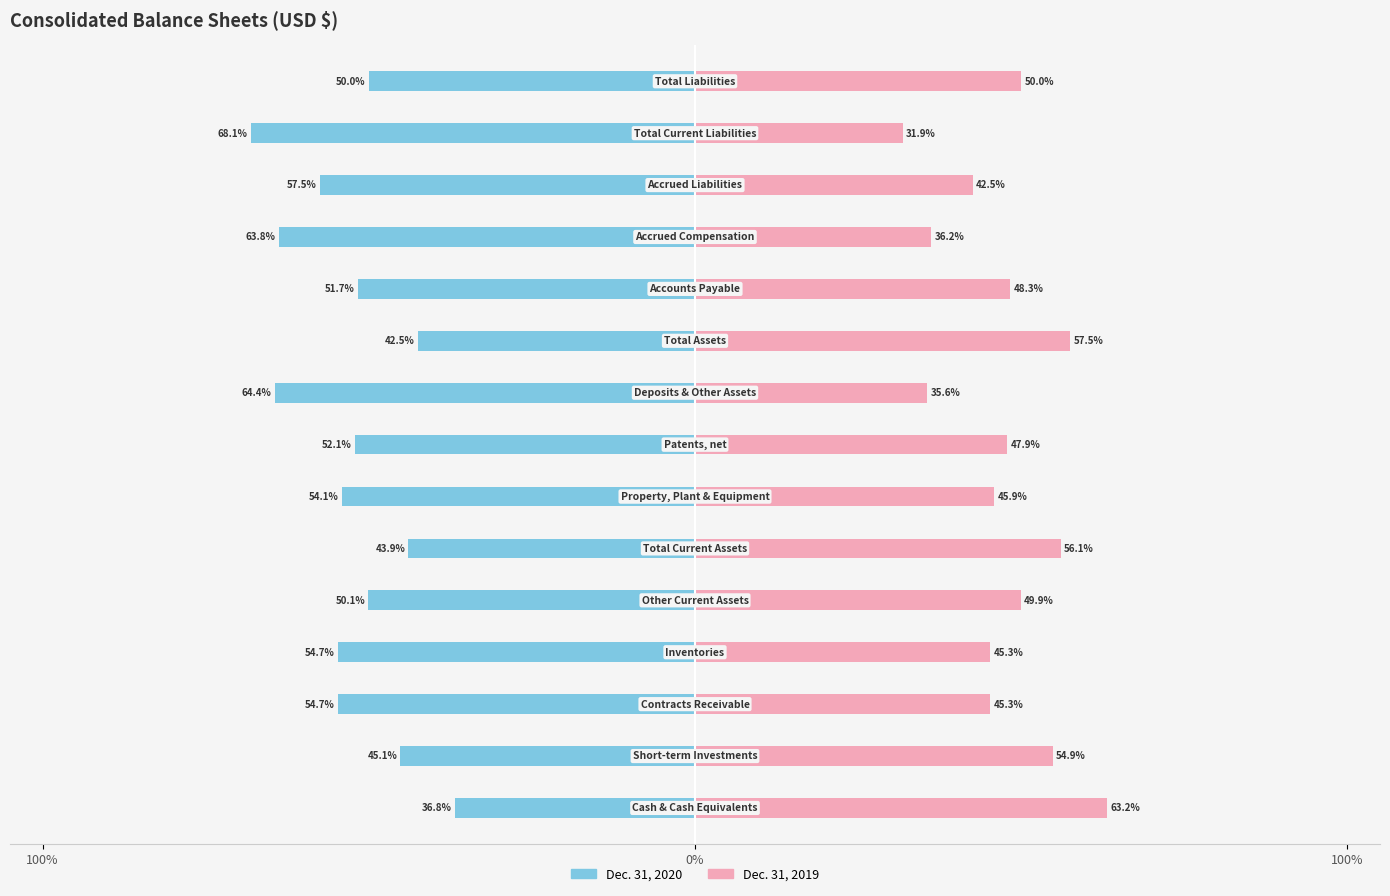

How many values in the Dec. 31, 2019 series exceed 47?

8